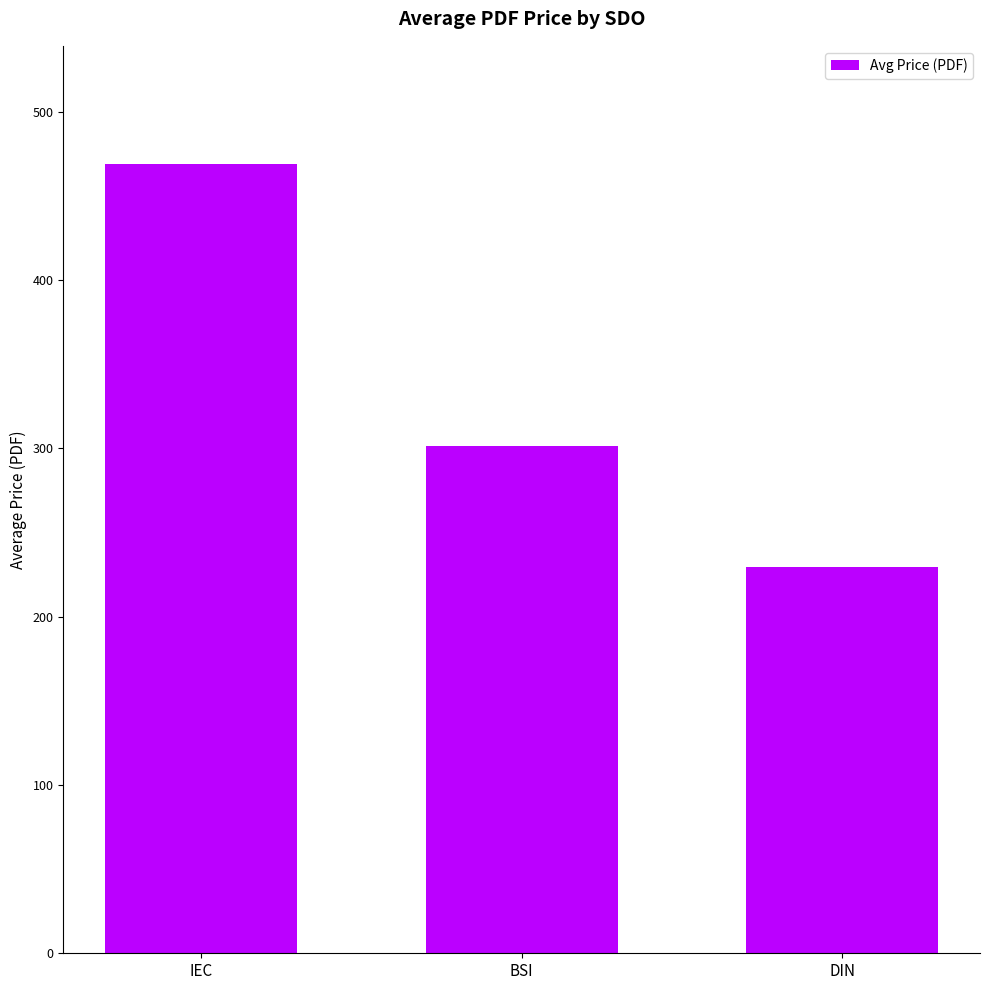

Reading left to right, transcribe all the data shown in this chart.

468.9	301.7	229.6